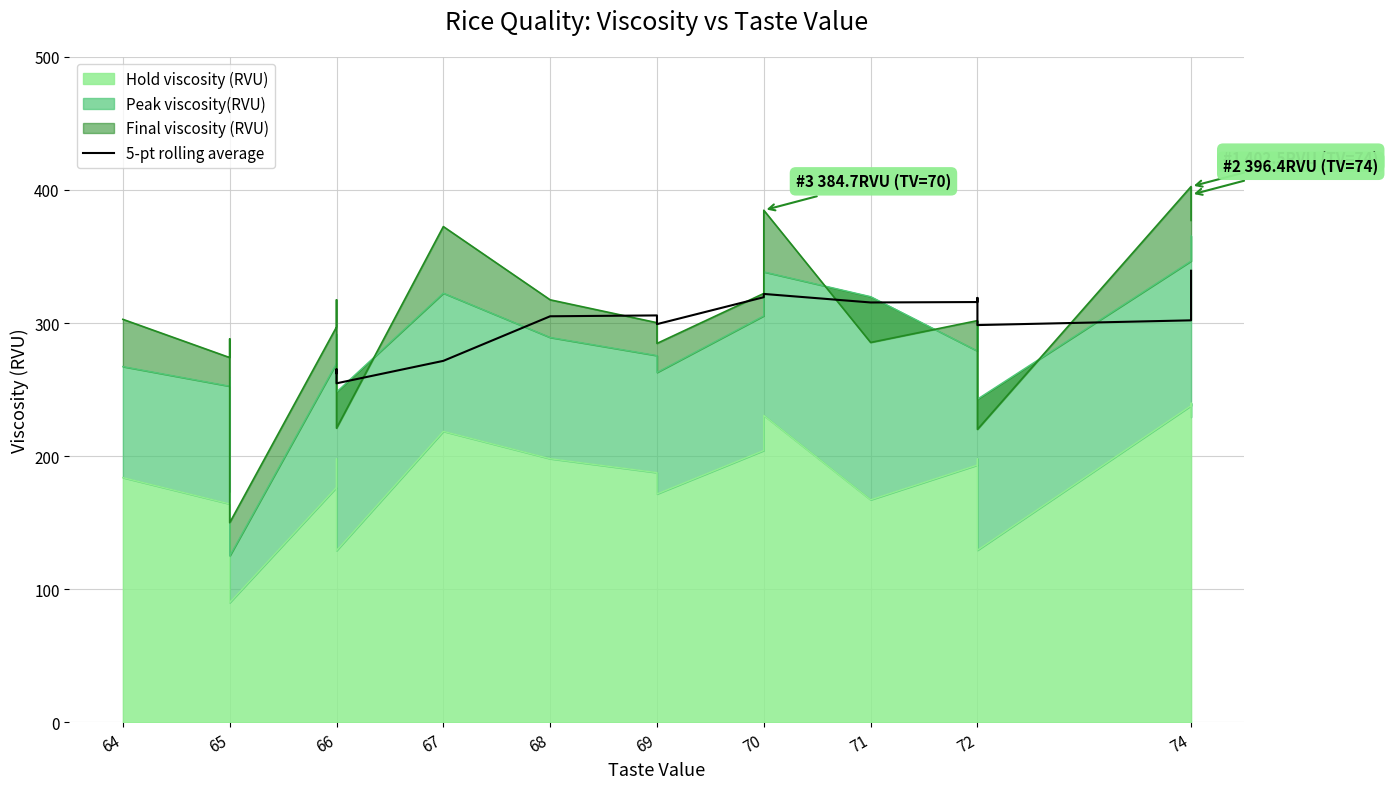

How many categories are shown in the chart?

16